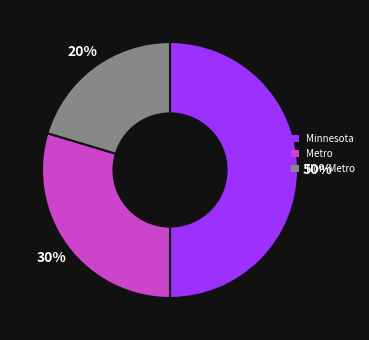

Rank the categories by value from highest to lowest.

Minnesota, Metro, Non-Metro